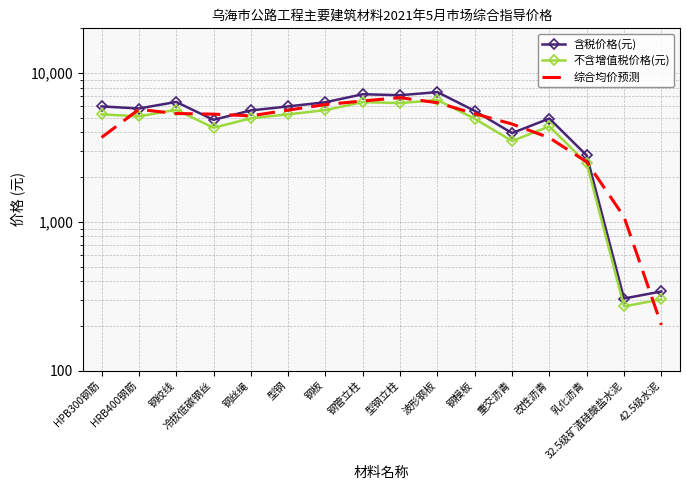

What is the label of the 8th point from the right?

型钢立柱